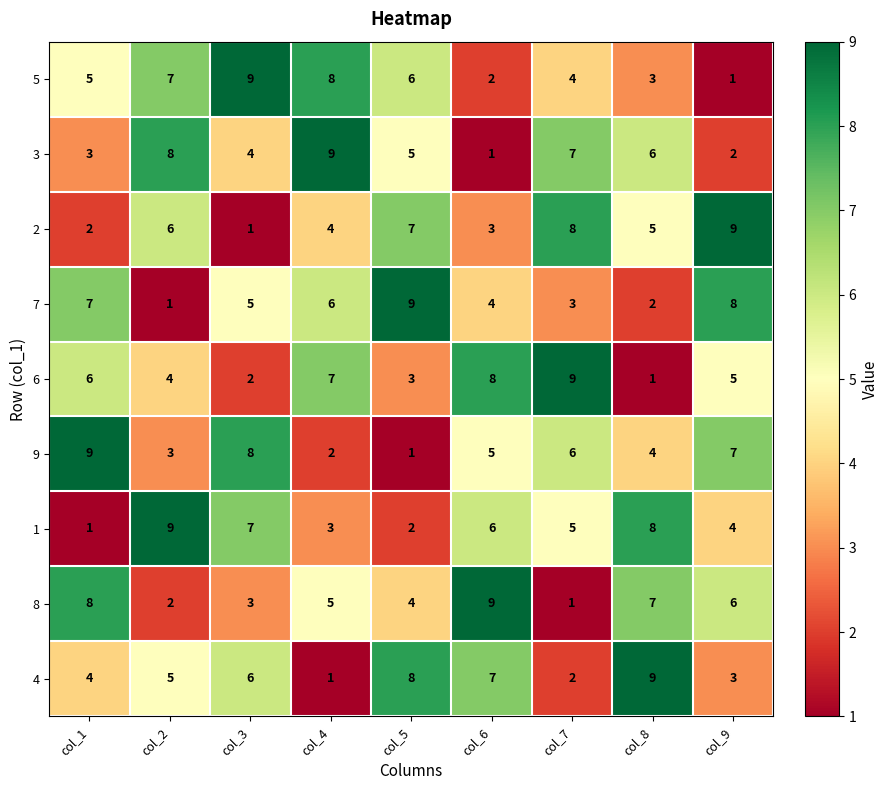

What is the difference between the highest and lowest values at col_5?

8